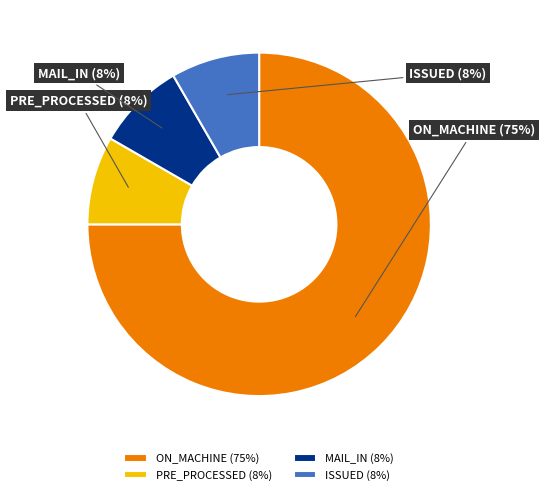

To the nearest percent, what is the average slice percentage?

25%